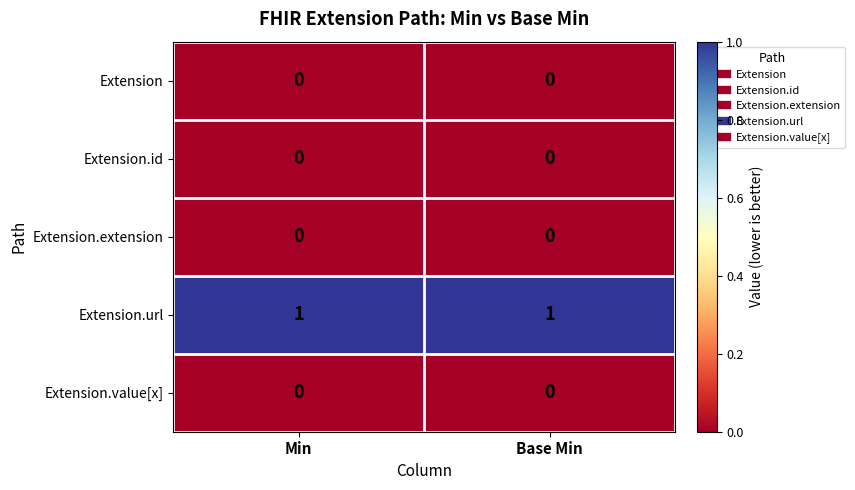

The value of Extension at Base Min is 0. True or false?

True